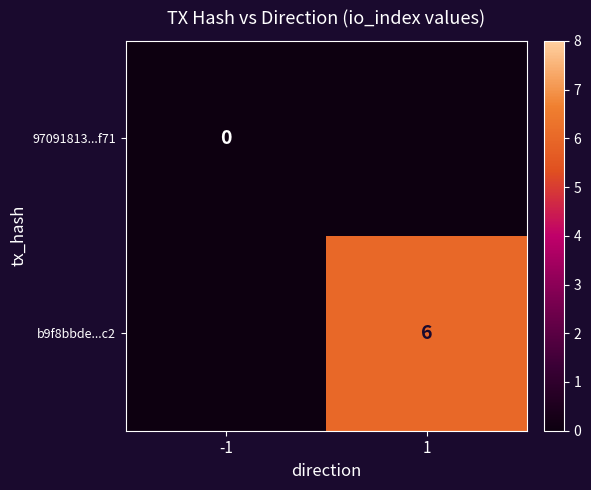

Is the value of b9f8bbde...c2 at 1 greater than the value of 97091813...f71 at -1?

Yes